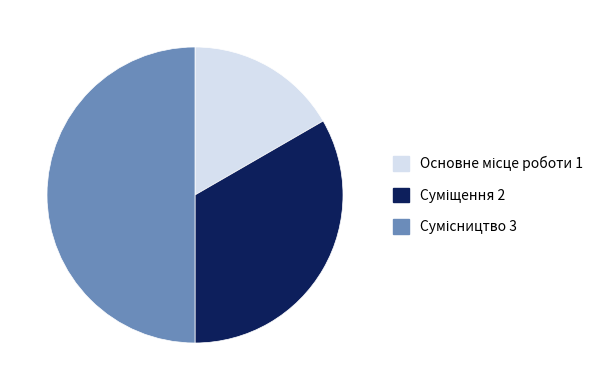

What is the total percentage of Сумісництво and Суміщення?

83.3%